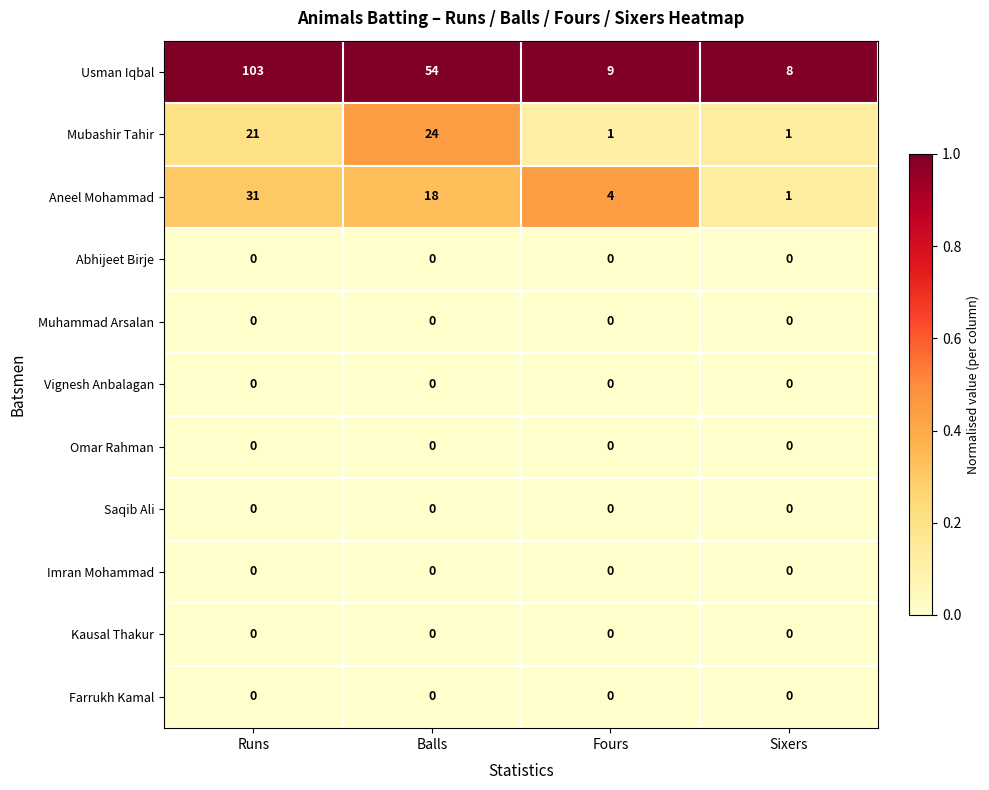

What is the greatest value displayed?

103